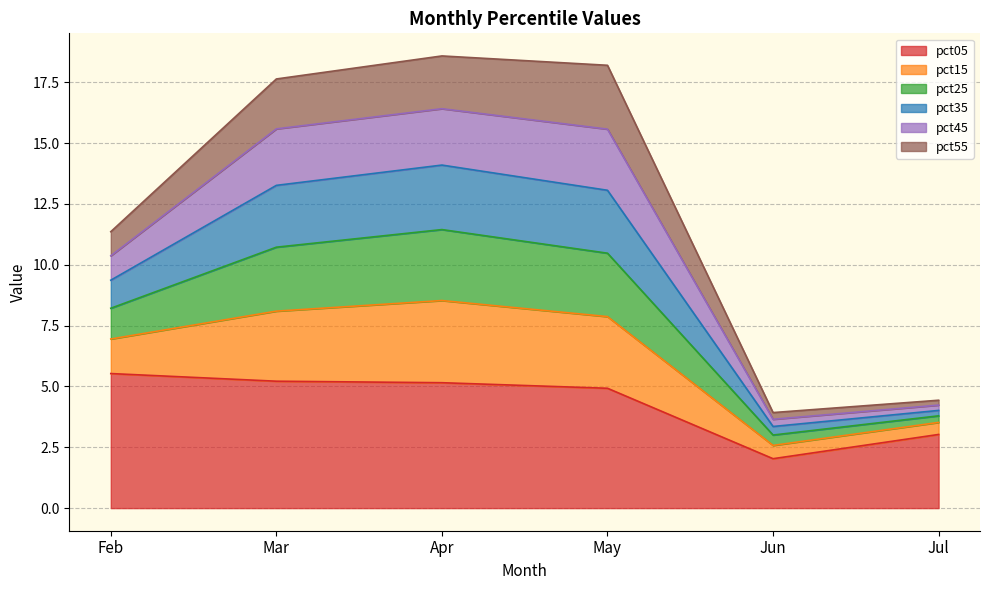

In pct25, how many points are lower than both neighbors (excluding endpoints)?

1